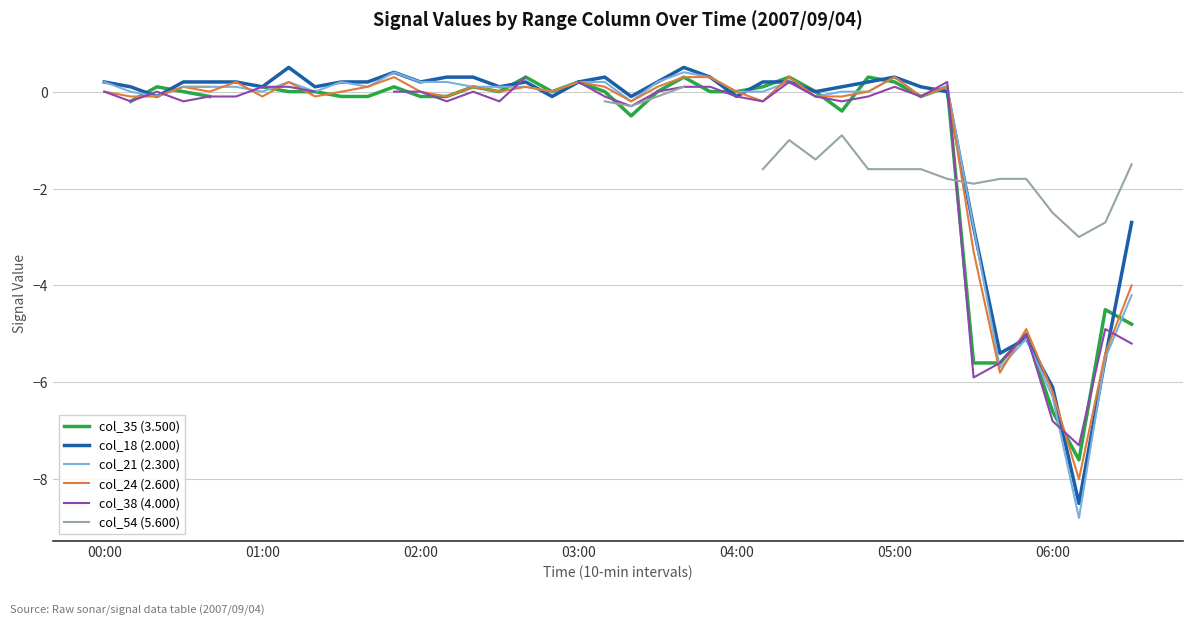

In col_21 (2.300), how many points are lower than both neighbors (excluding endpoints)?

10